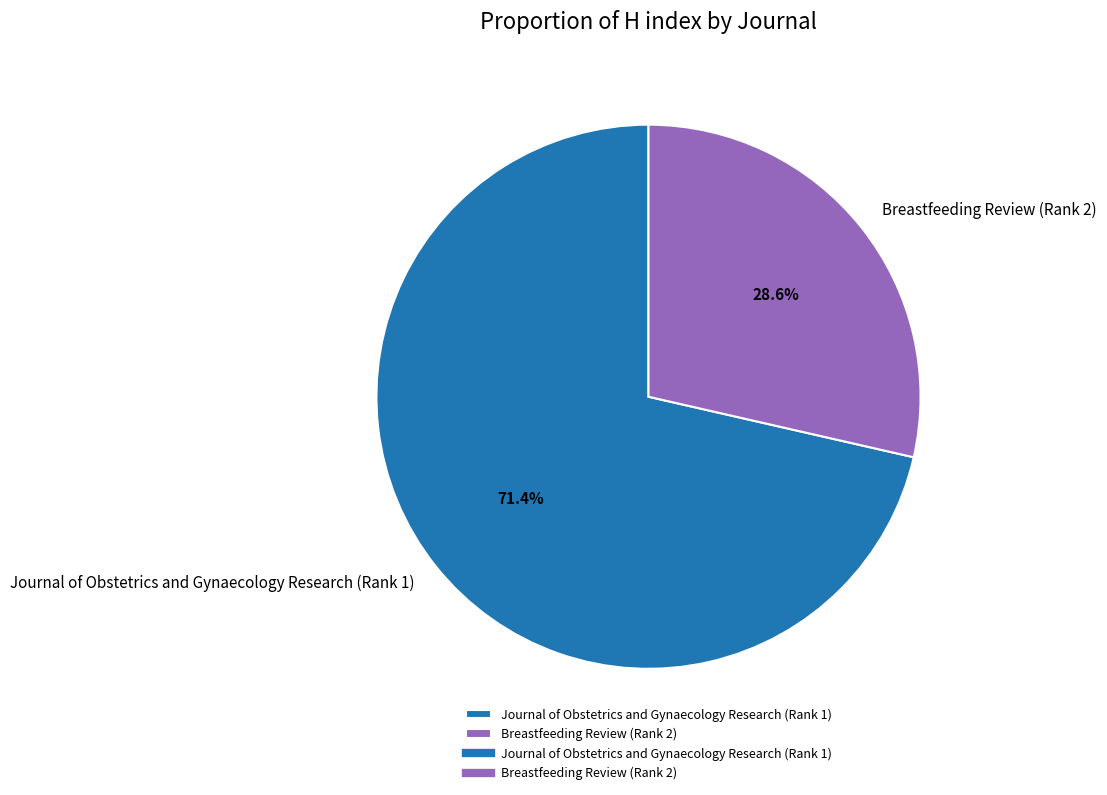

True or false: Breastfeeding Review (Rank 2) accounts for 20% of the total.

False